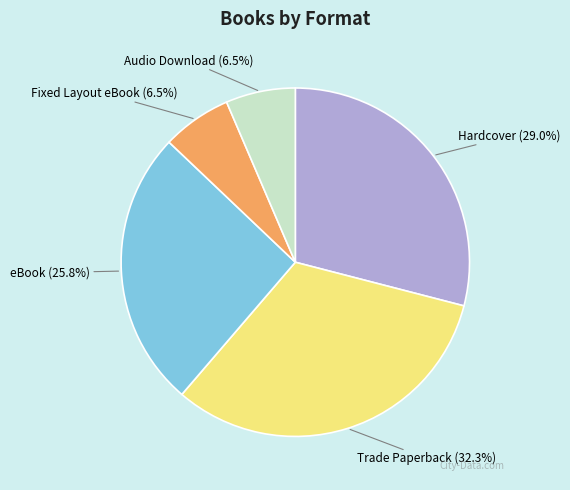

Which slice is the largest?

Trade Paperback